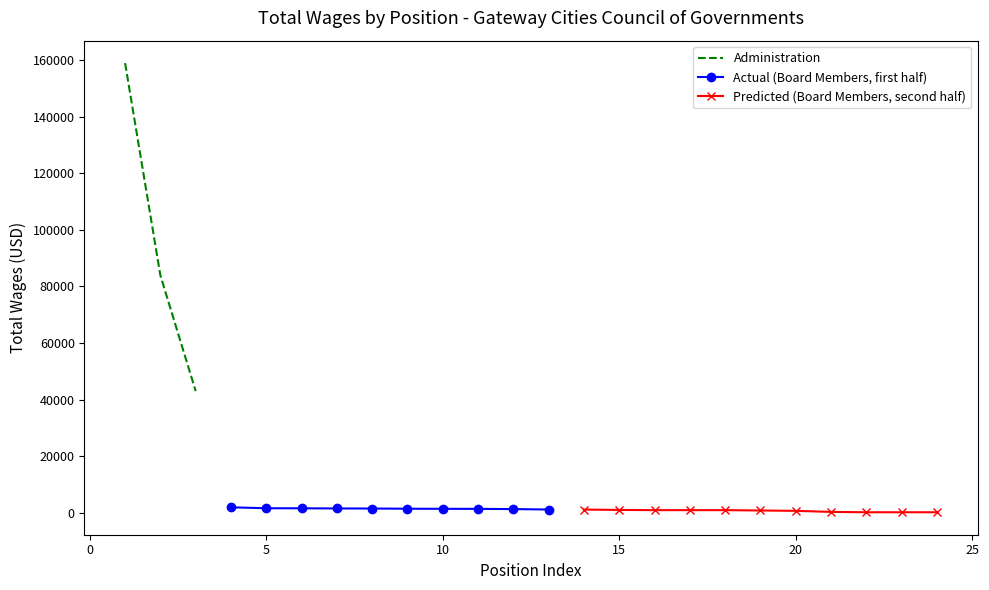

How many values are between 42978 and 159000?

3